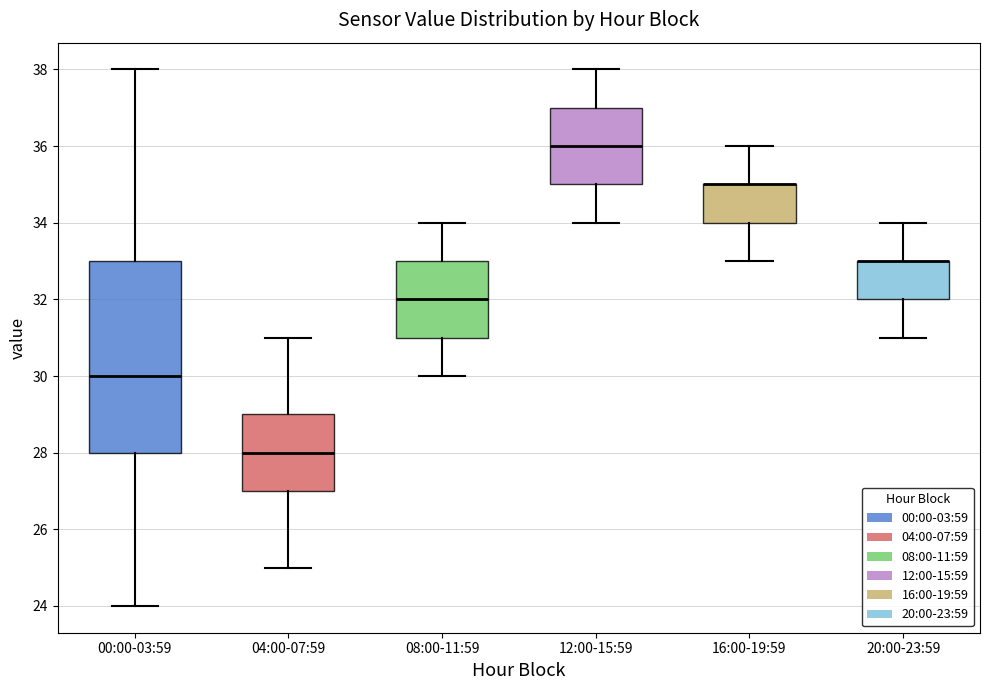

Where does the upper whisker of the box for 20:00-23:59 end on the y-axis? The values are not printed on the chart, so give them approximately, as read against the axis.

34